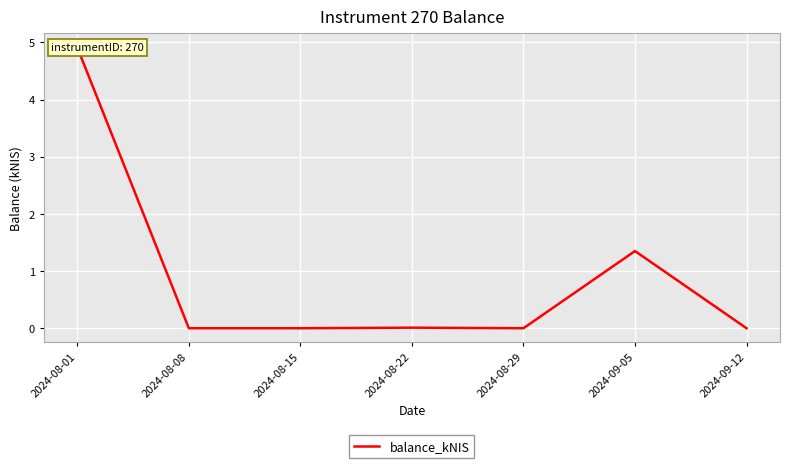

What is the label of the 3rd point from the right?

2024-08-29